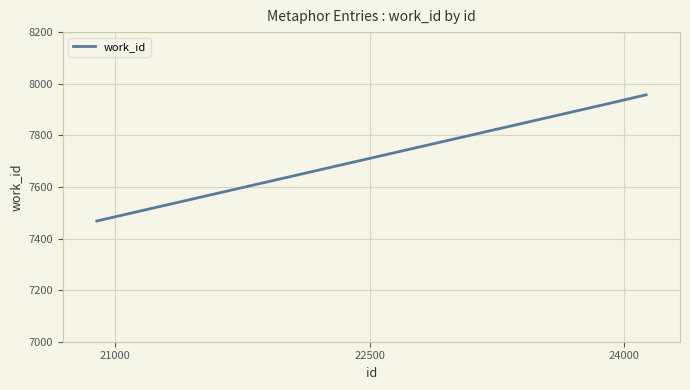

What is the difference between the maximum and minimum values?

489